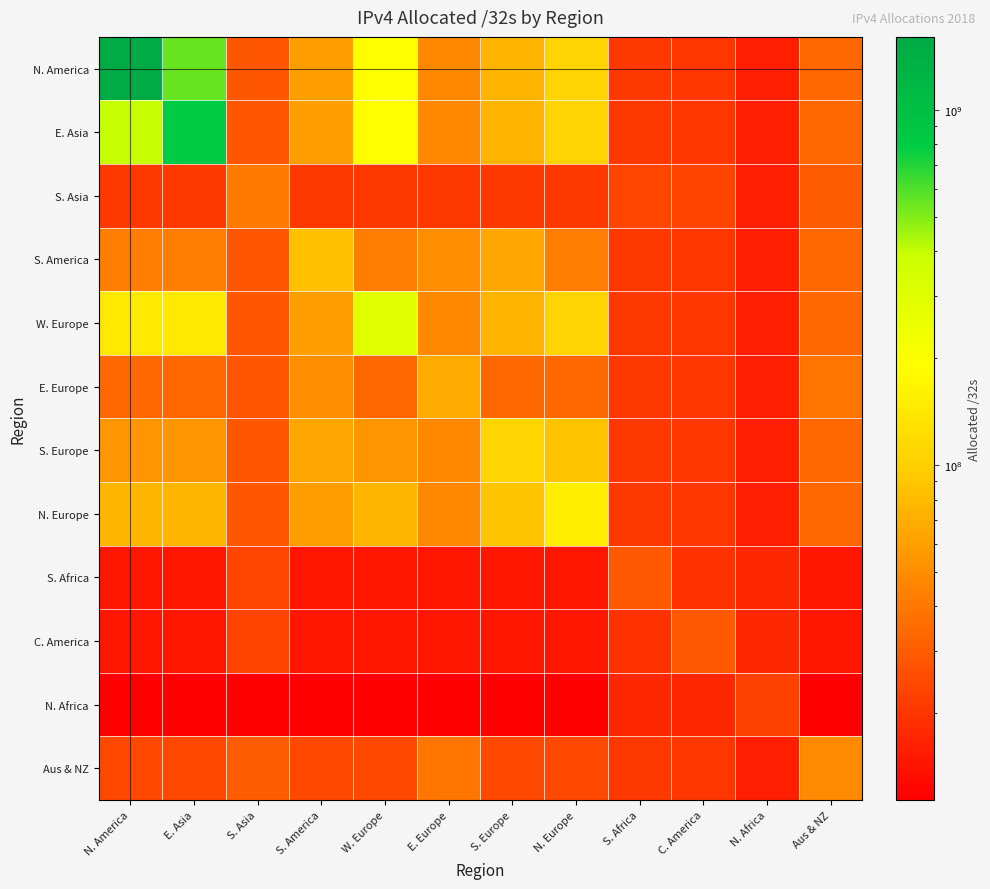

At N. Europe, list the series in order from largest to smallest.

N. Europe, N. America, E. Asia, W. Europe, S. Europe, S. America, E. Europe, Aus & NZ, S. Asia, S. Africa, C. America, N. Africa